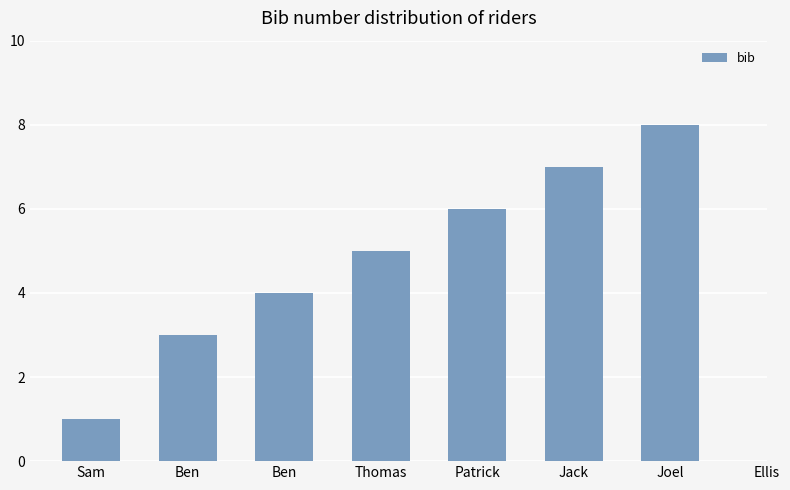

What is the maximum value shown in the chart?

8